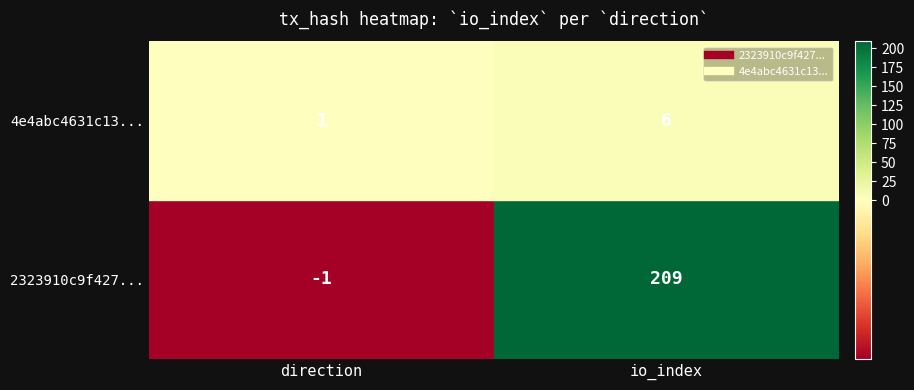

Rank the series by their maximum value, from lowest to highest.

4e4abc4631c13a6d9fc1a9bf956c1a926e83d17, 2323910c9f427669d758f0d89c9aaa9fba0ffc7